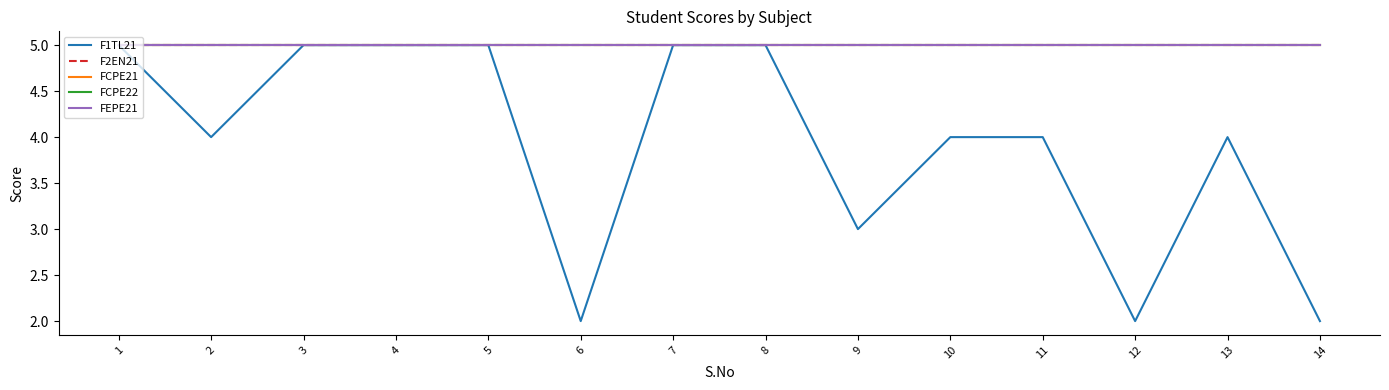

List the labels in order of F2EN21 value, smallest first.

1, 2, 3, 4, 5, 6, 7, 8, 9, 10, 11, 12, 13, 14